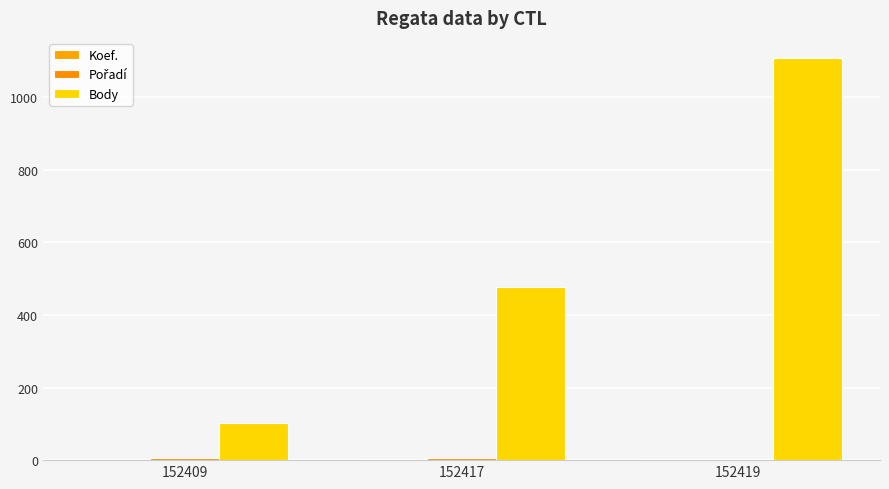

Are the bars grouped side by side (vs. stacked)?

Yes